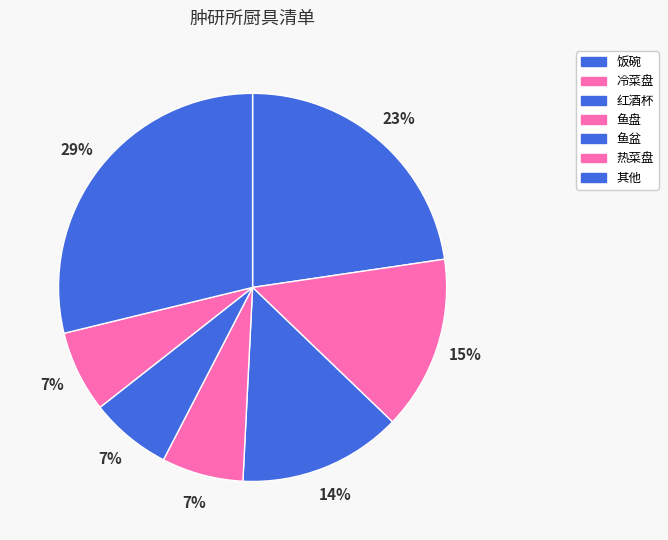

Is it true that 红酒杯 is 14% of the pie?

True